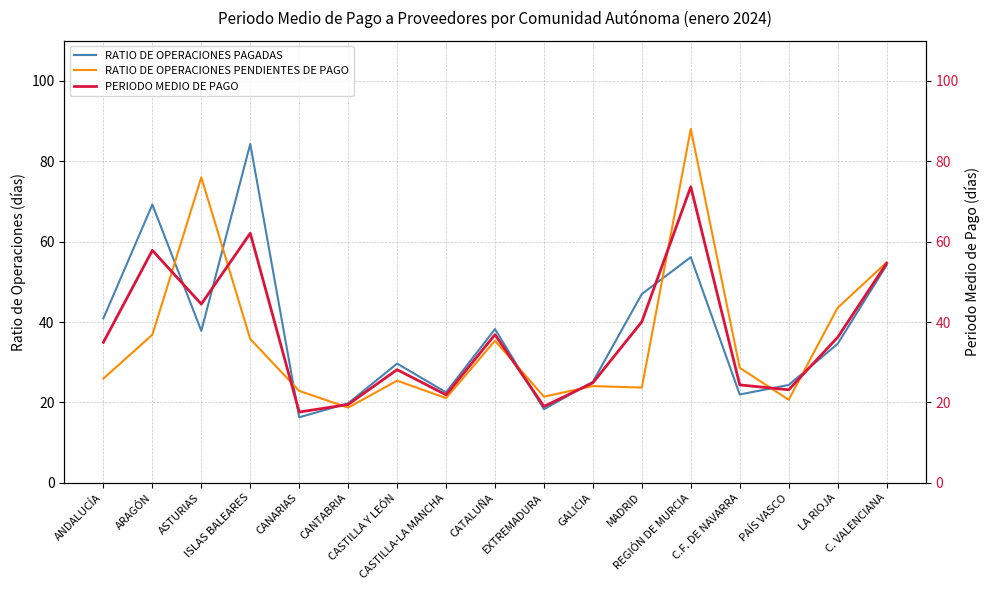

What value does the PERIODO MEDIO DE PAGO series have at C.F. DE NAVARRA?

24.4